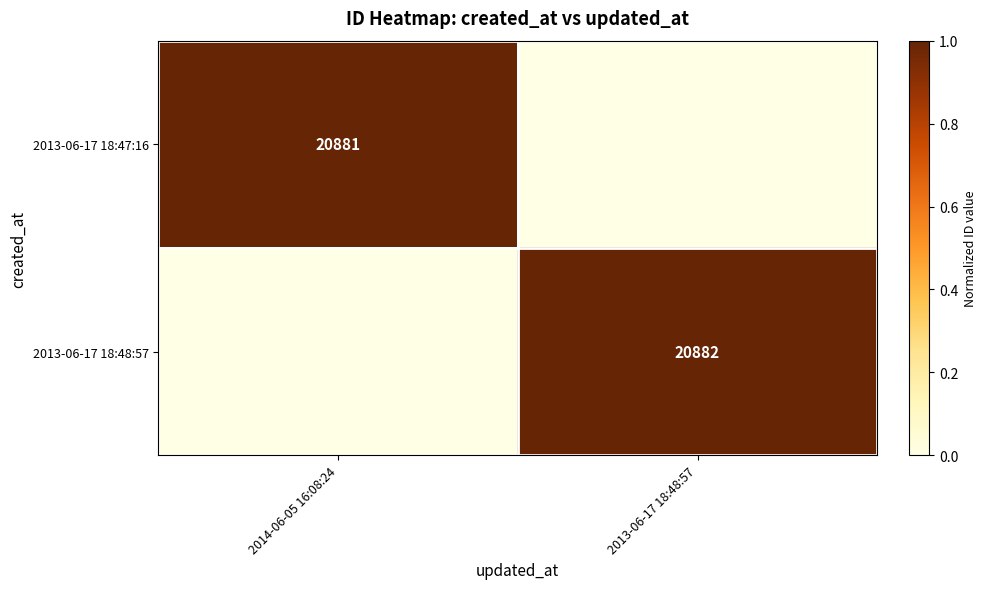

What is the maximum value shown in the chart?

1.0